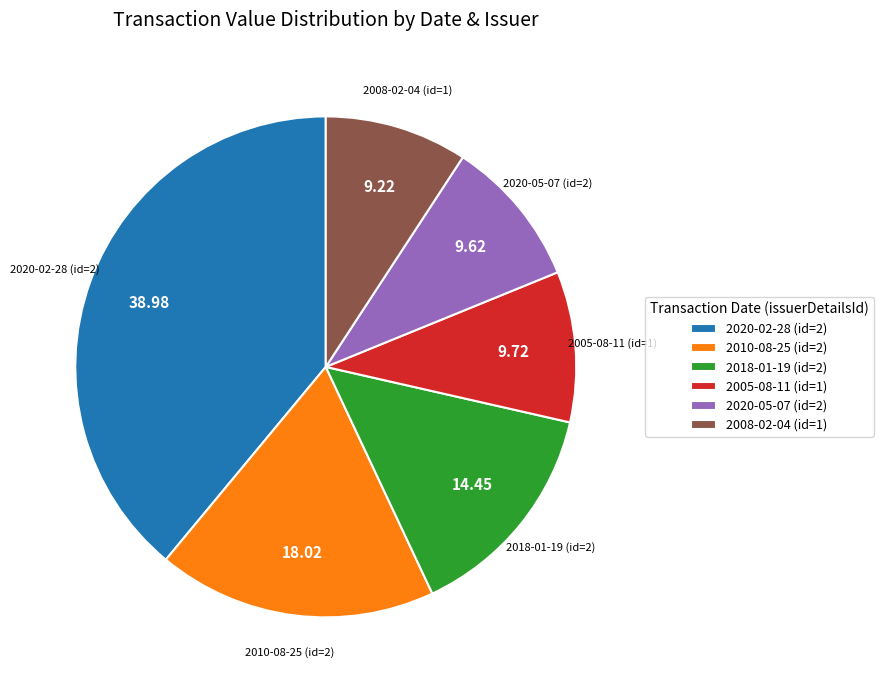

What is the ratio of the value at 2018-01-19 (id=2) to the value at 2005-08-11 (id=1)?

1.5